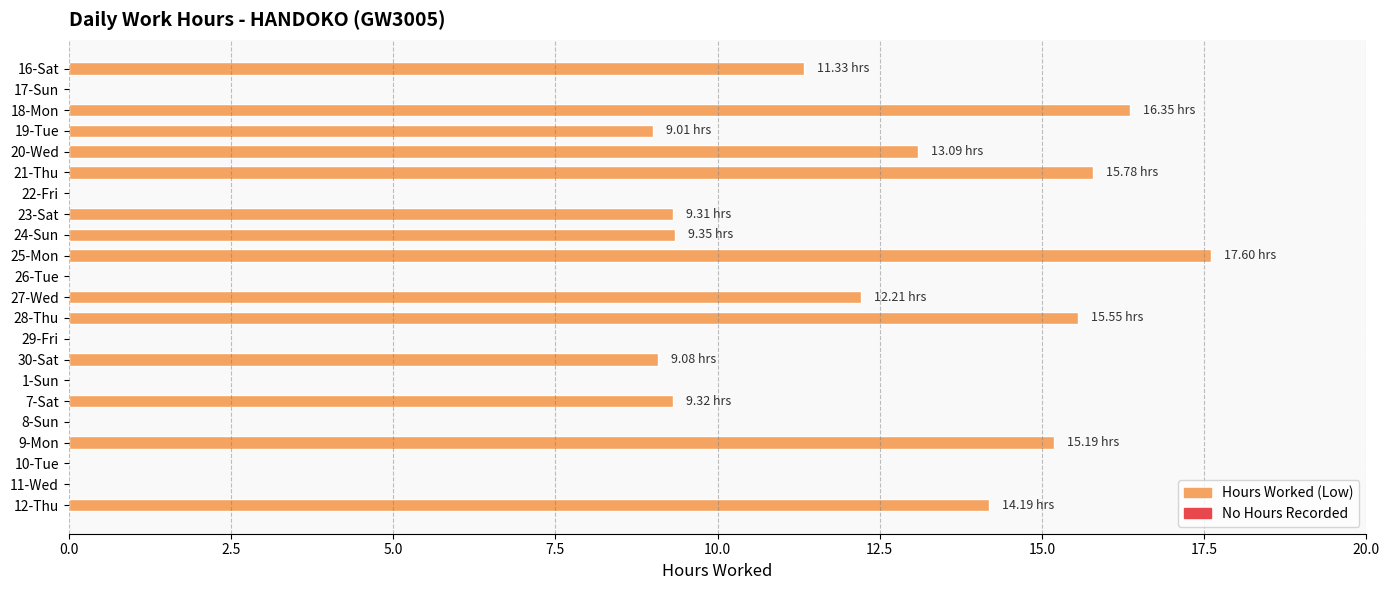

What is the change in value from 28-Thu to 30-Sat?

-6.5